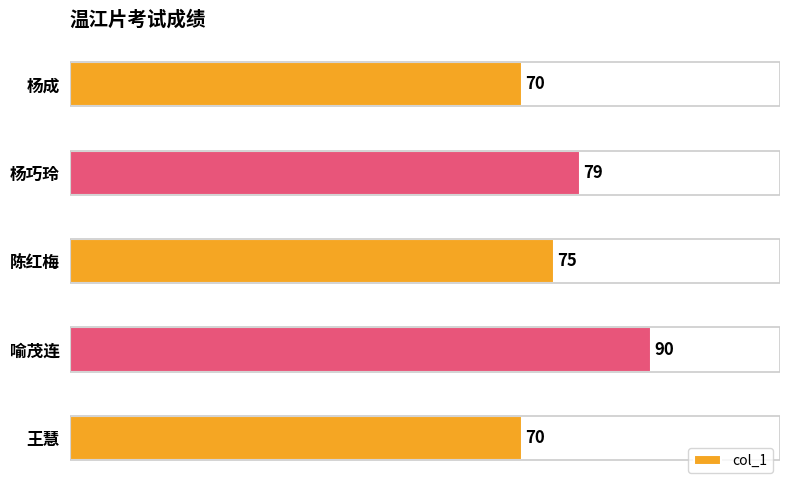

Reading bottom to top, transcribe all the data shown in this chart.

70	90	75	79	70